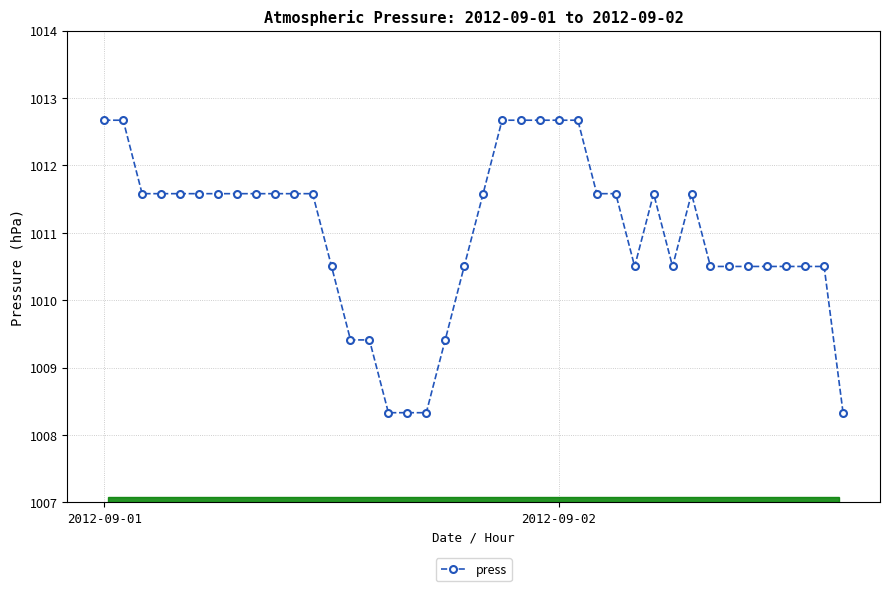

What is the difference between the maximum and minimum values?

4.3